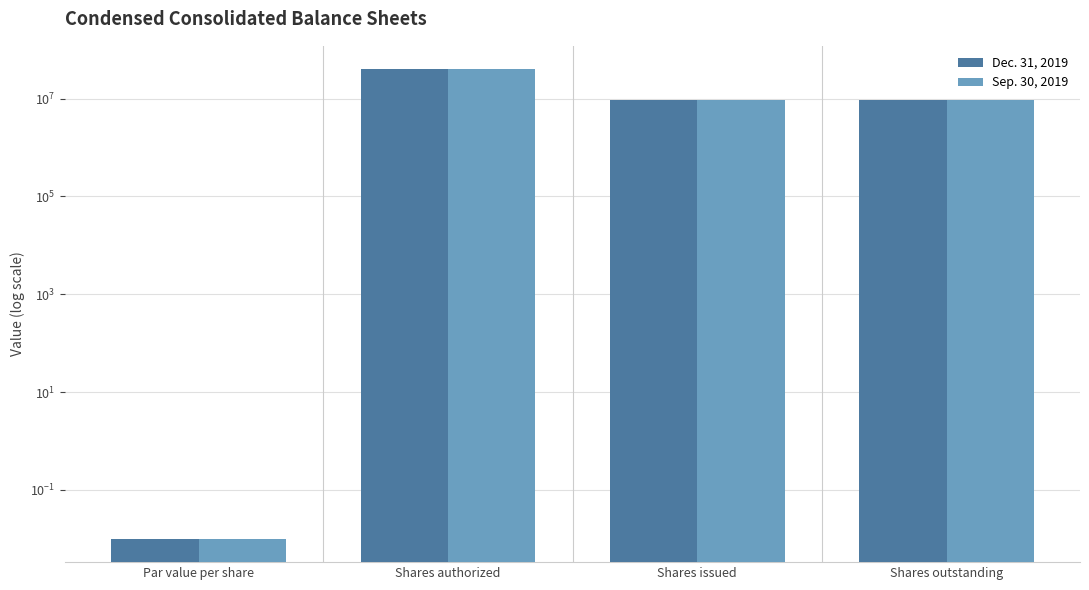

Count the number of data series in this chart.

2